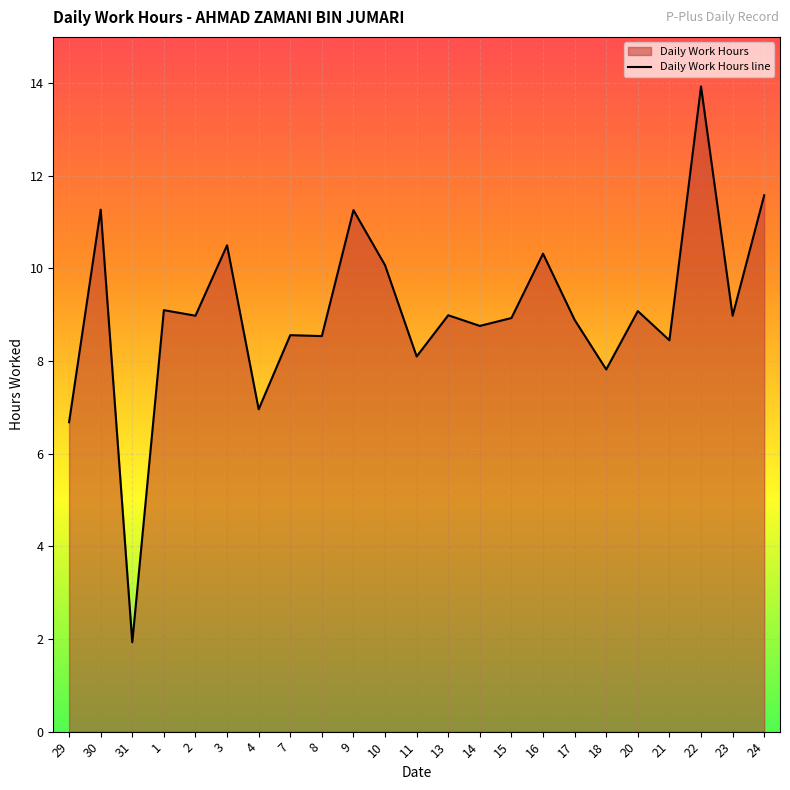

What is the sum of all values?

207.7